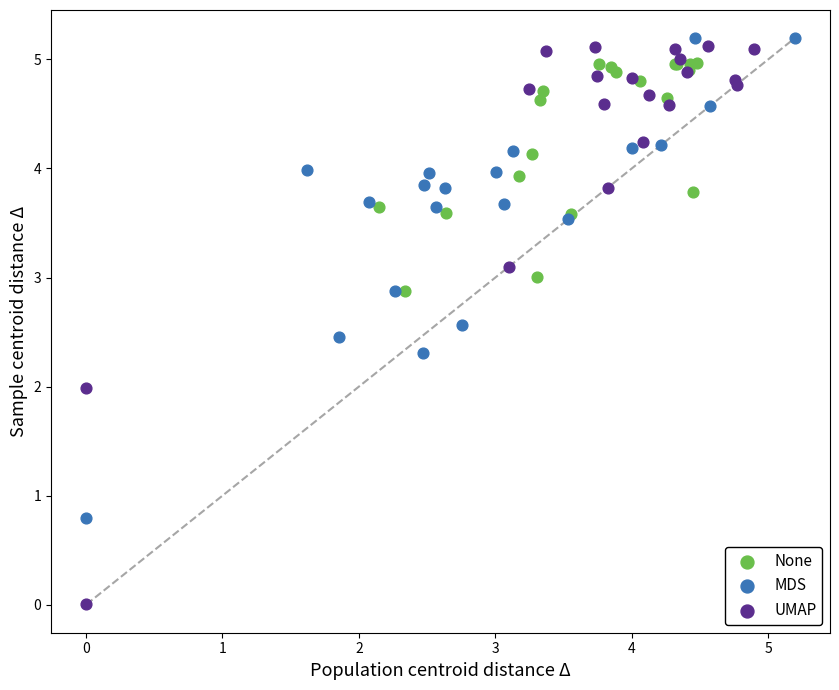

Which series has the largest Y range (max minus min)?

UMAP